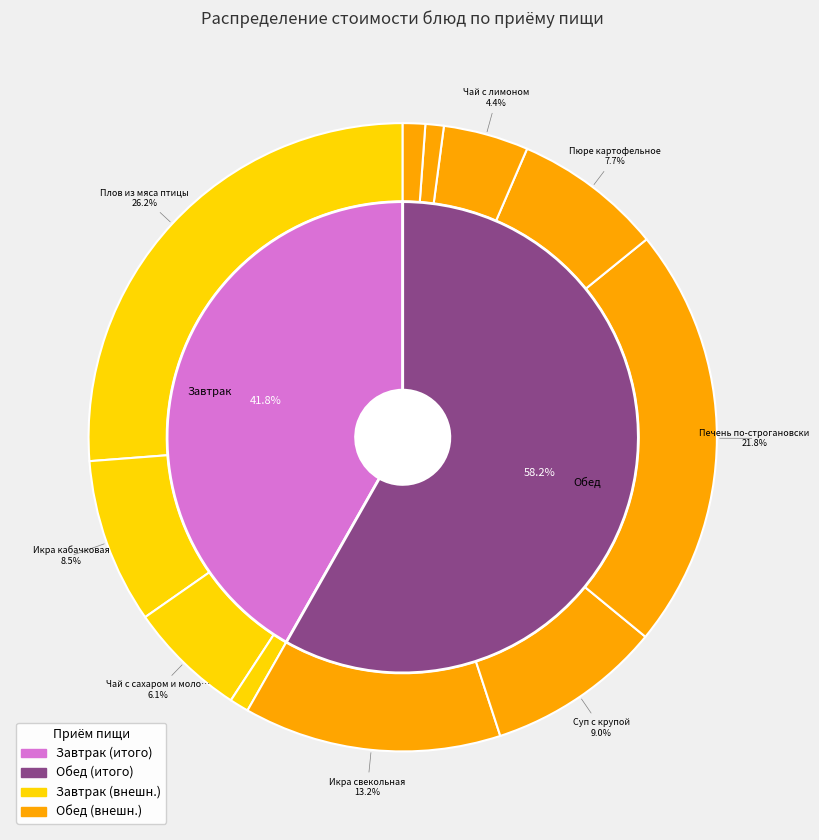

How many slices are in this pie chart?

11